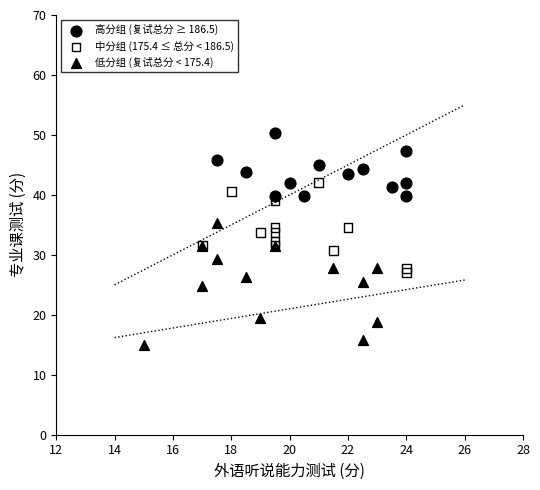

Which series contains the lowest Y value?

低分组 (复试总分 < 175.4)